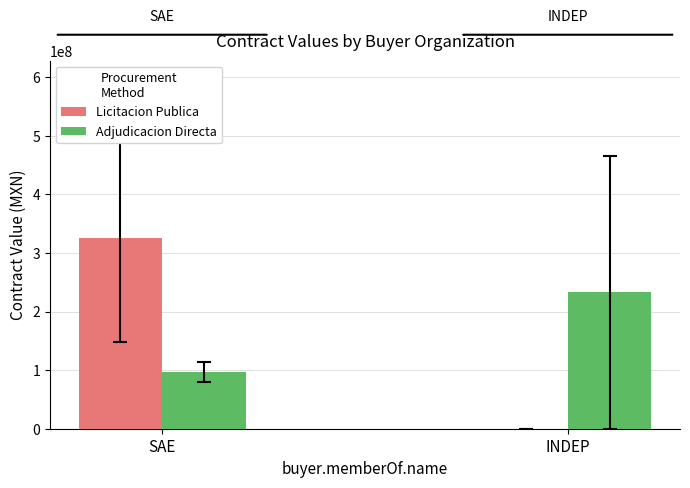

What is the highest value of the Adjudicacion Directa series?

232906077.6